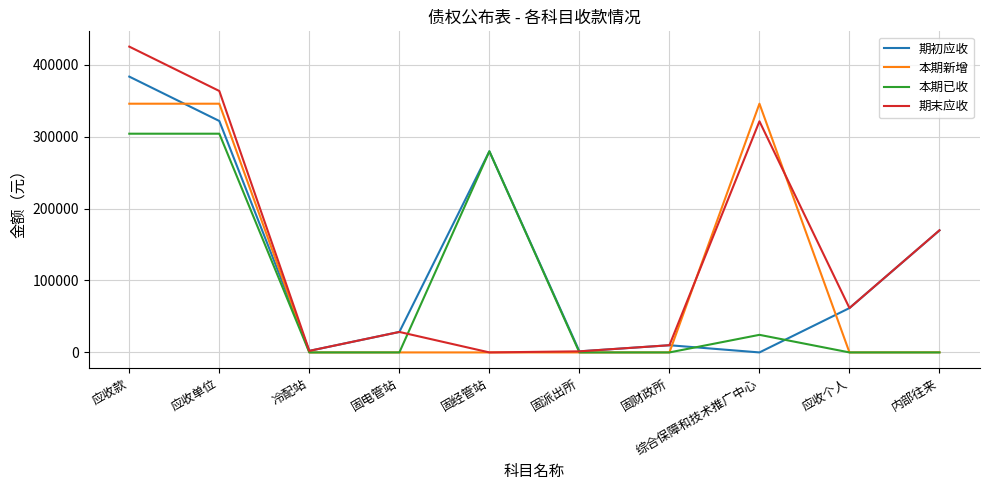

Where is the first local maximum for 期初应收?

固经管站